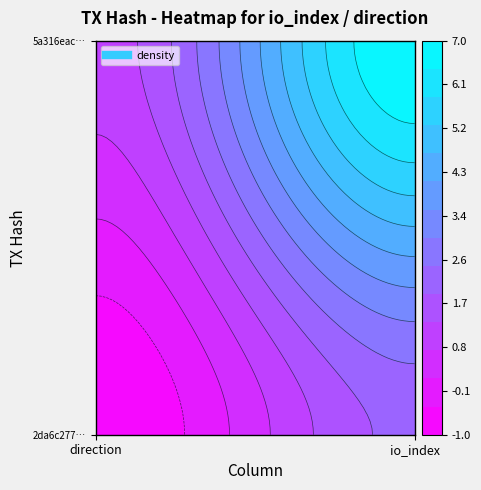

What is the sum of the 2da6c27786122492f59a4b56ee0e8928c7f57e7 values at 1 and 0?

1